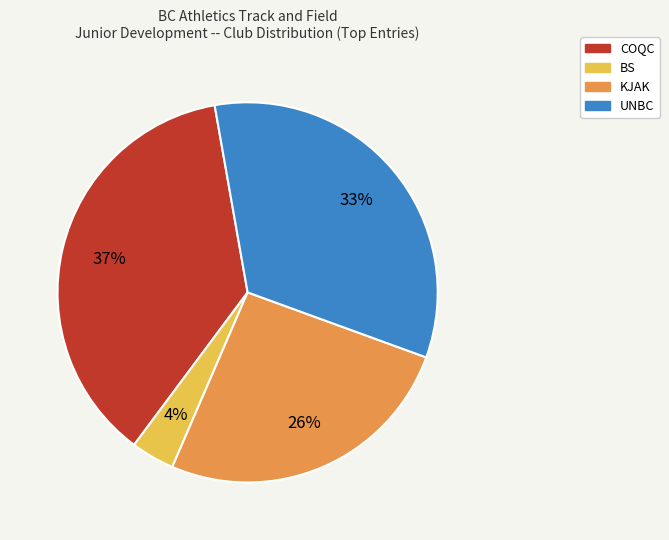

Count the number of slices in the pie.

4